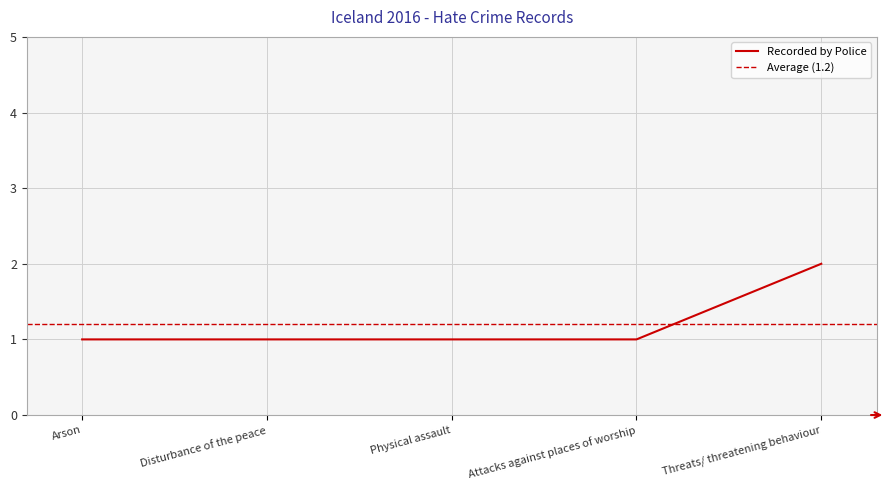

What is the label of the 1st point from the left?

Arson